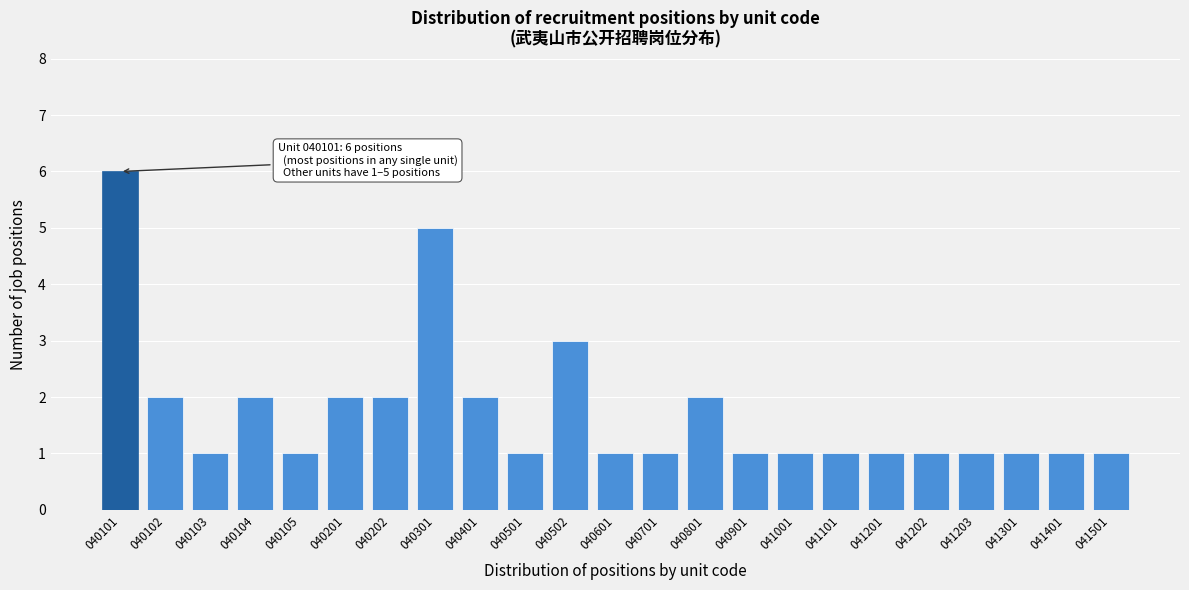

Reading left to right, transcribe all the data shown in this chart.

6	2	1	2	1	2	2	5	2	1	3	1	1	2	1	1	1	1	1	1	1	1	1